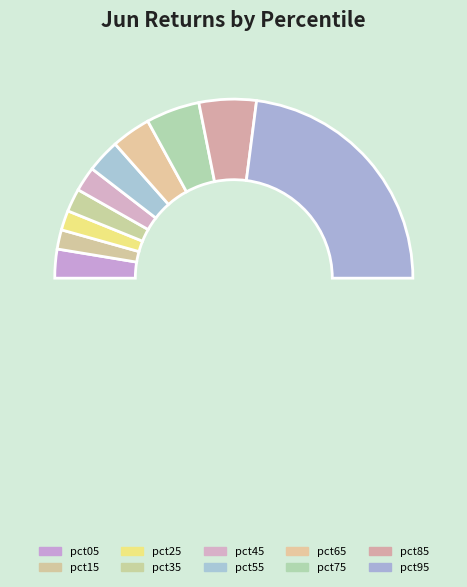

How many segments does this pie chart have?

11